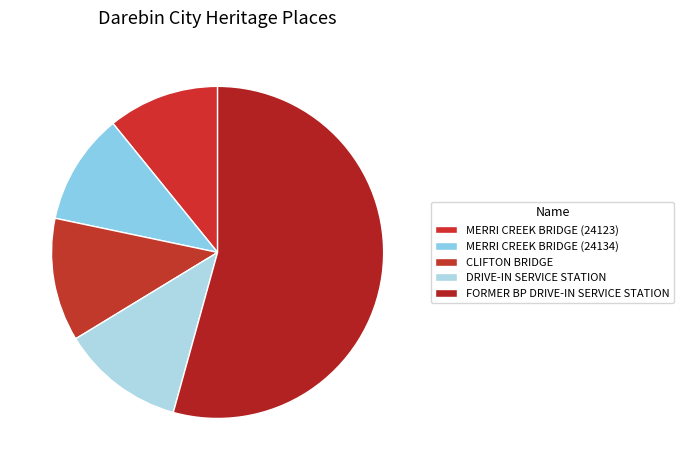

The MERRI CREEK BRIDGE (24134) slice represents 11% of the pie. True or false?

True